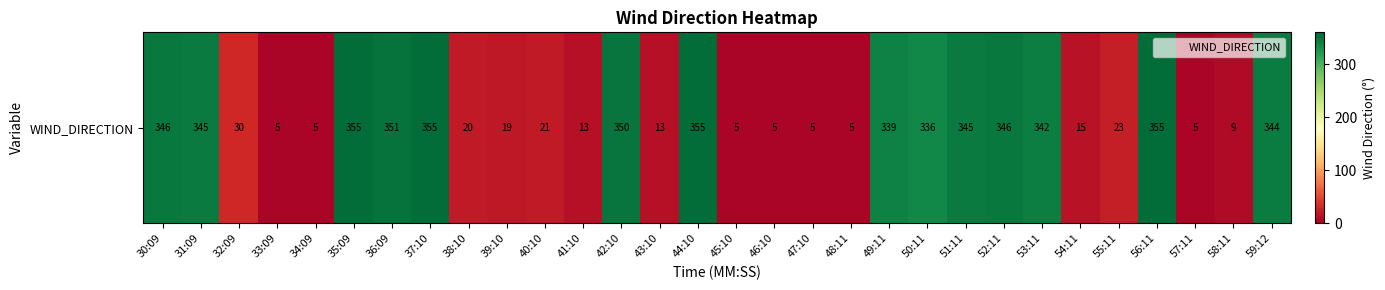

True or false: the data shows 522 at 50:11.

False